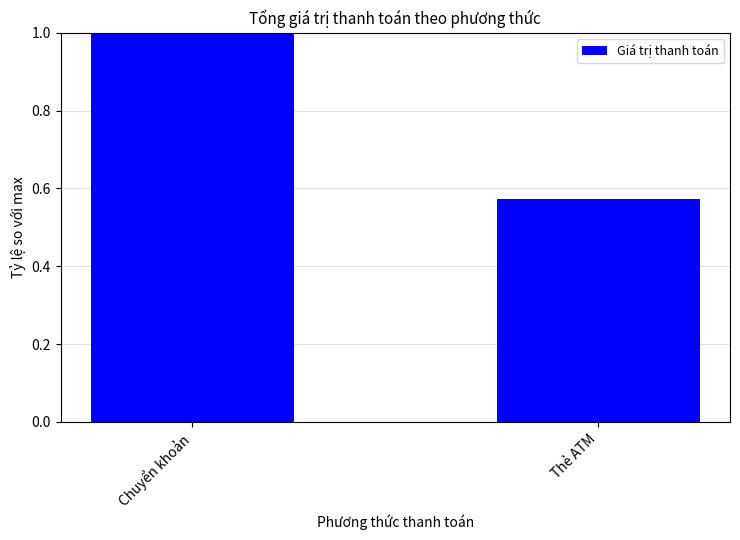

What is the label of the 1st bar from the left?

Chuyển khoản